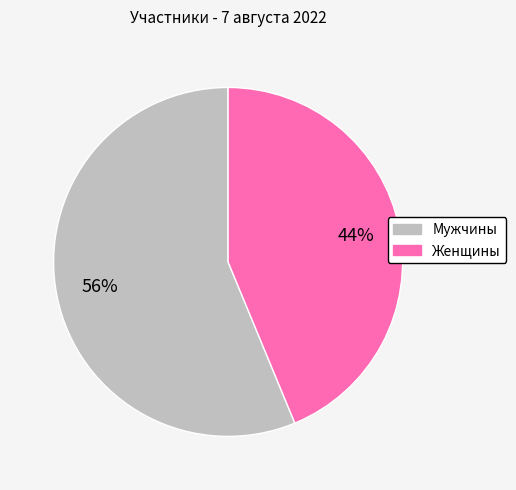

Count the number of slices in the pie.

2